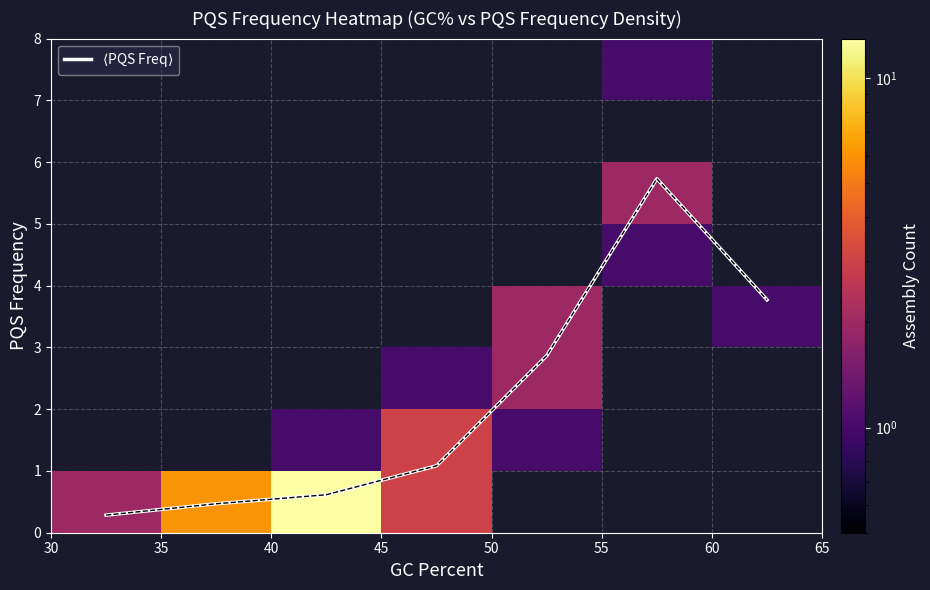

What is the greatest value displayed?

13.0